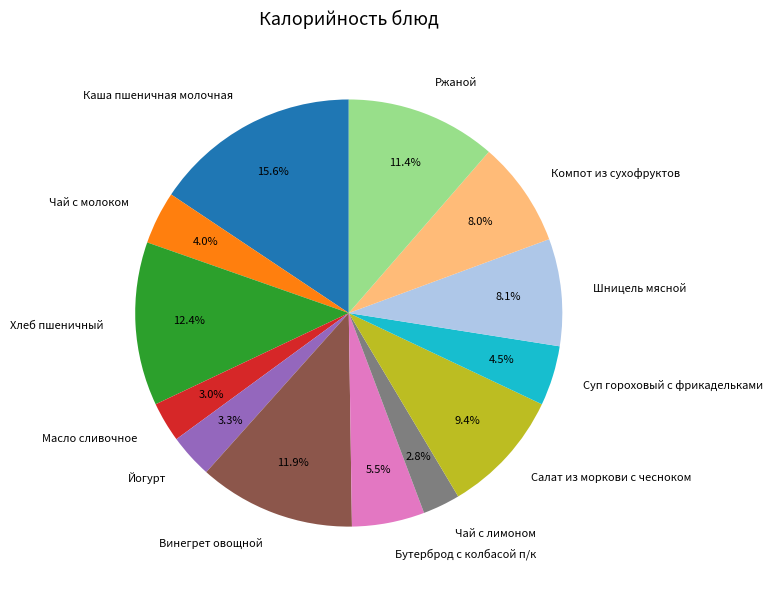

Between Чай с молоком and Бутерброд с колбасой п/к, which is larger?

Бутерброд с колбасой п/к